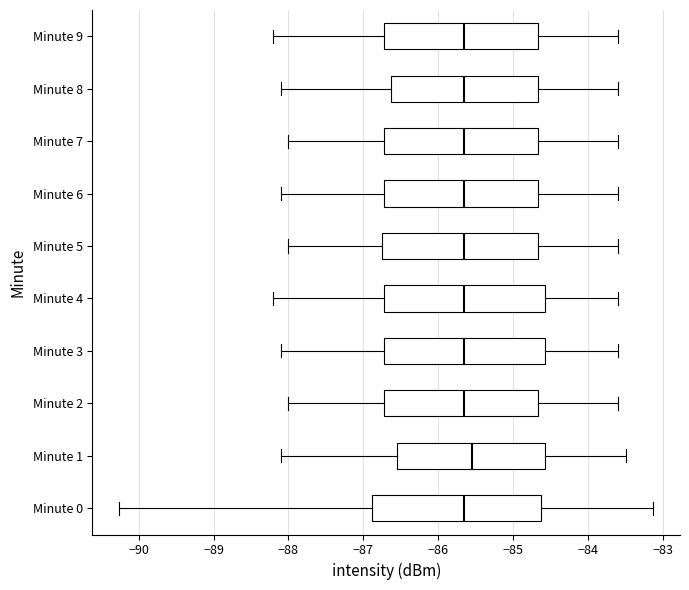

Which box is the widest, from its left edge to its right edge?

Minute 0